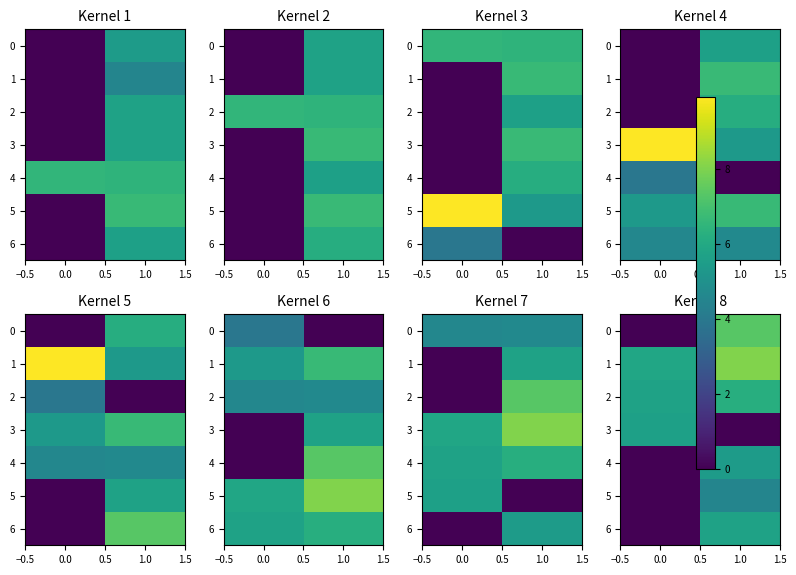

What is the difference between the maximum and minimum values in the 6 series?

5.7